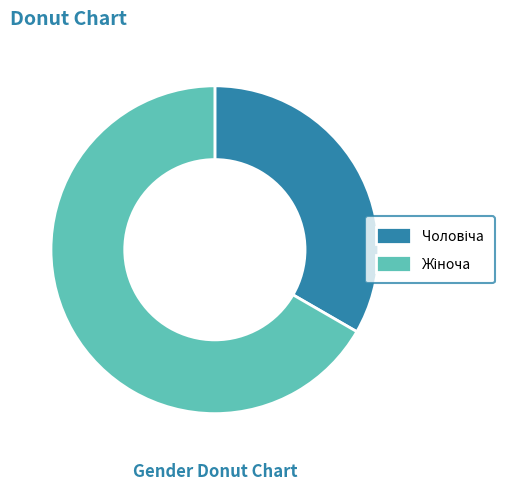

Does any single category account for the majority?

Yes